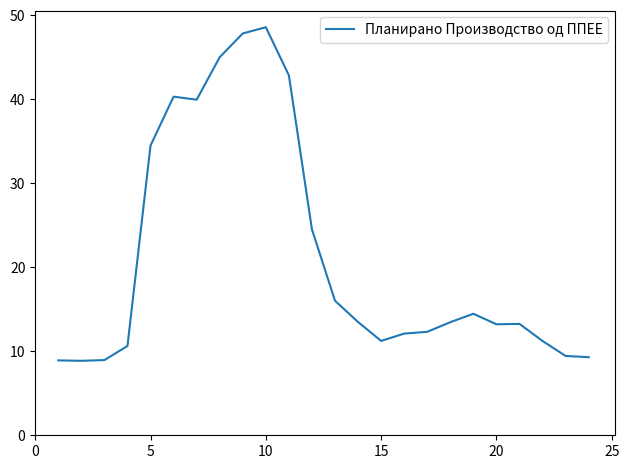

What is the smallest value displayed?

8.9